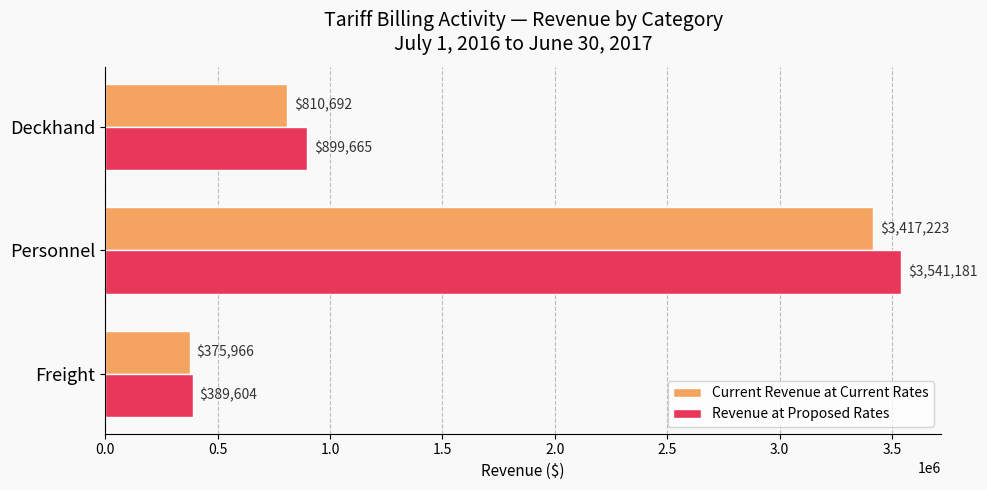

At which label is Current Revenue at Current Rates closest to 1896594?

Deckhand